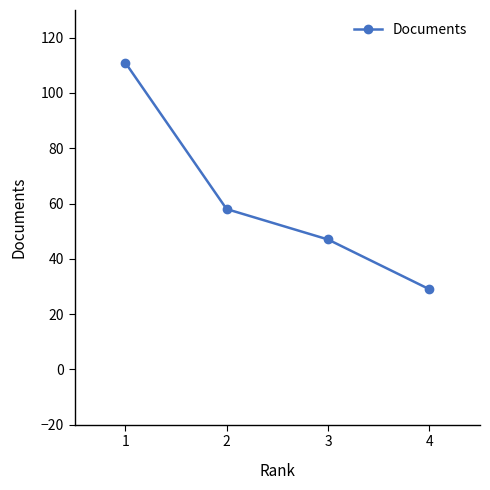

How many values are between 47 and 111?

3